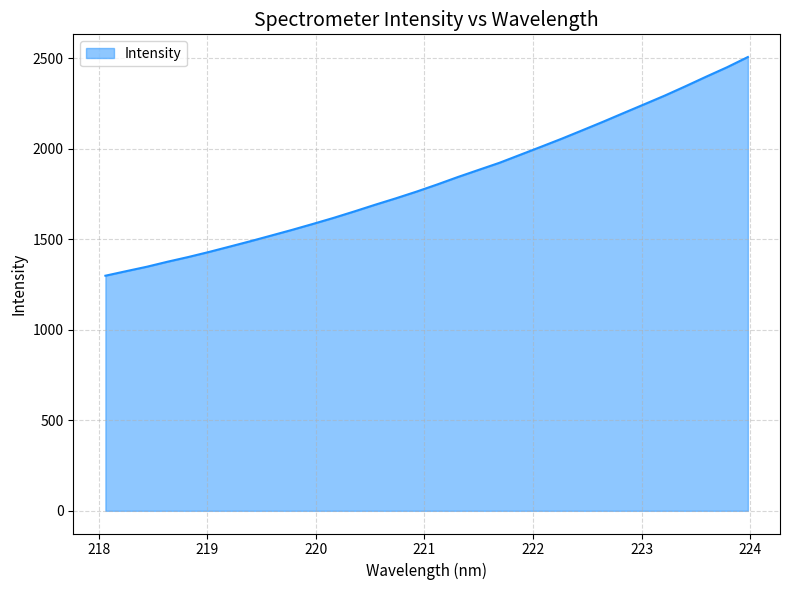

What is the maximum value shown in the chart?

2505.6